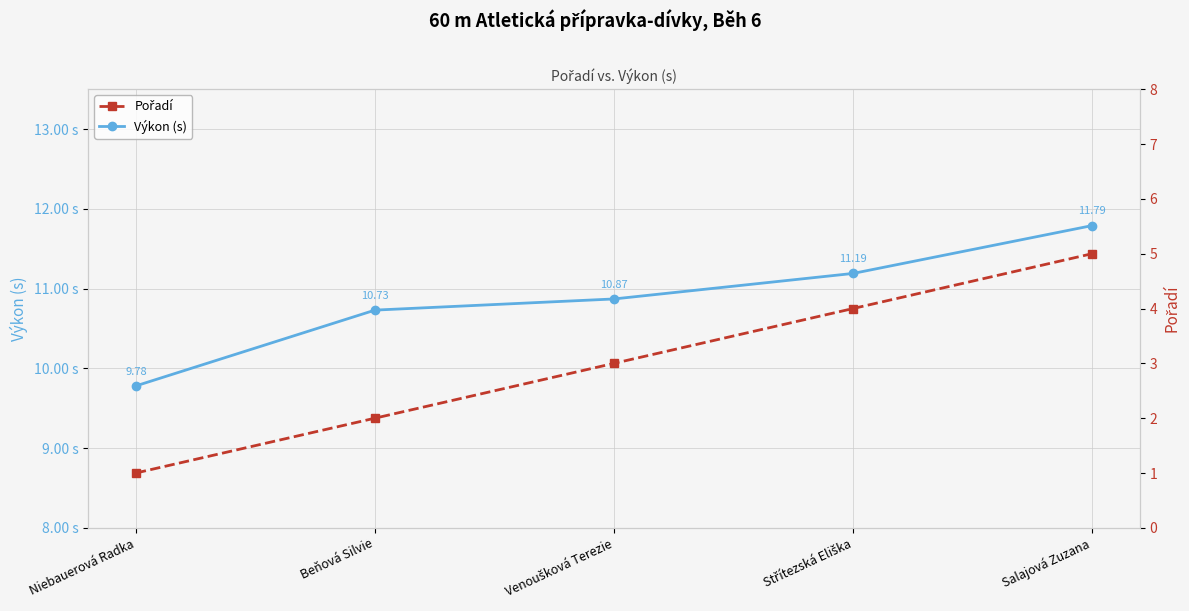

The Pořadí series shows 1.0 at Niebauerová Radka. True or false?

True